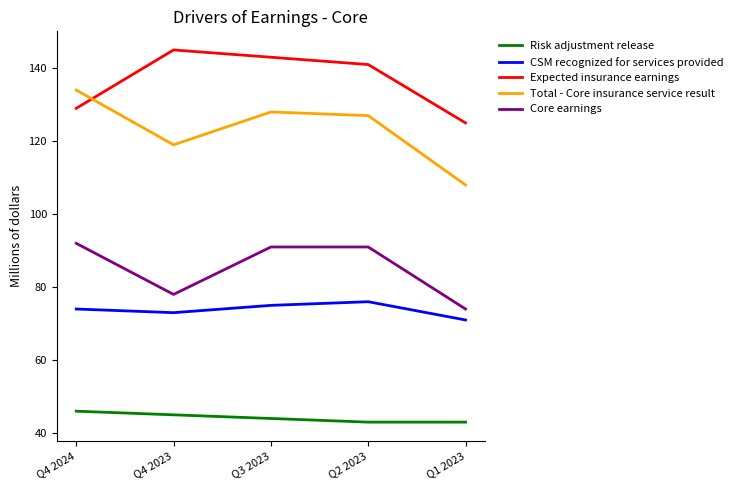

Where is Core earnings nearest to the value 83?

Q4 2023